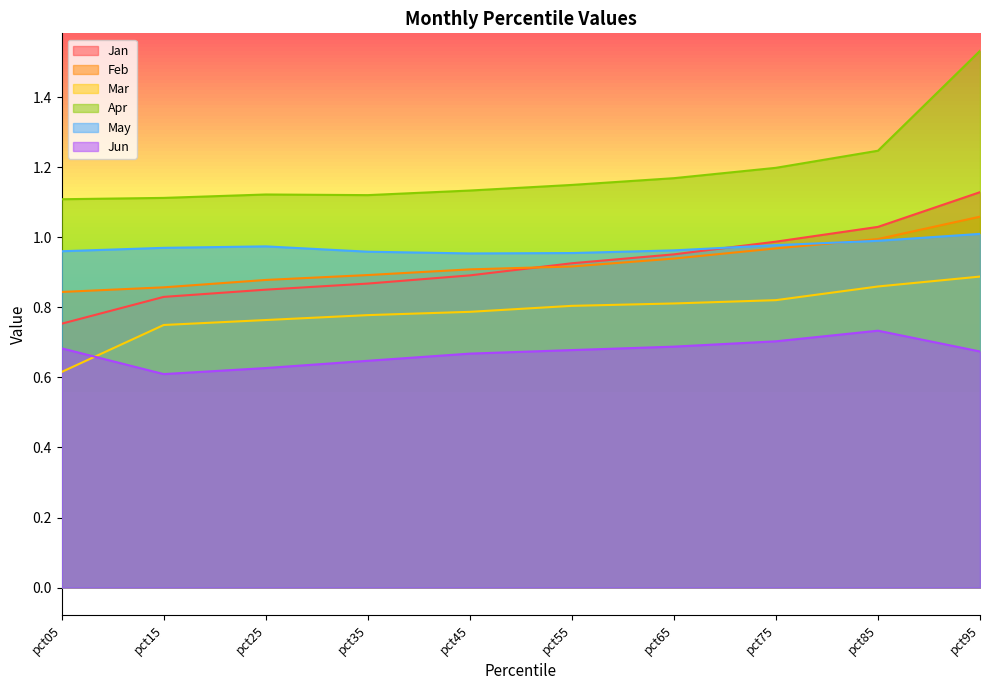

What value does the Feb series have at pct45?

0.9